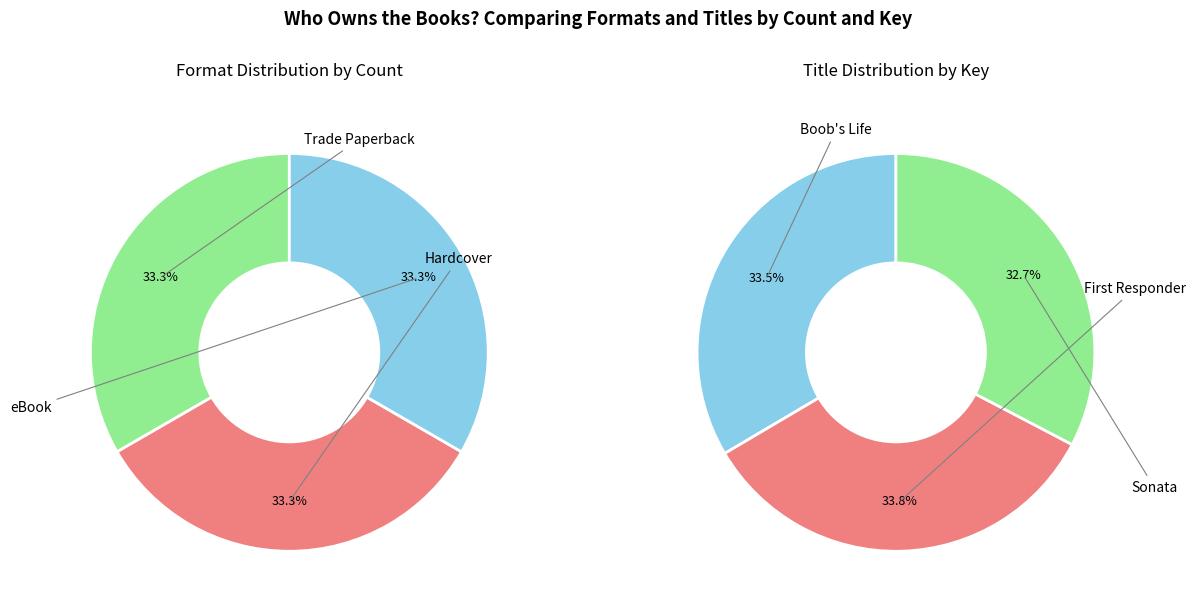

Which slice is the smallest?

Sonata